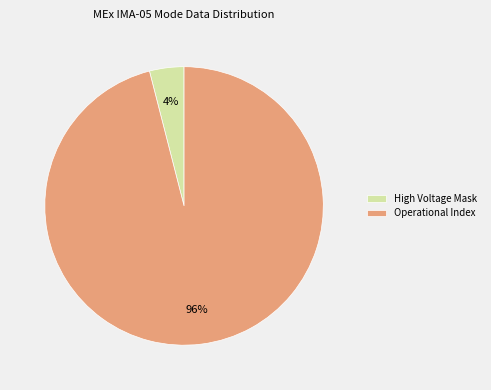

Is the sum of High Voltage Mask and Operational Index greater than half?

Yes